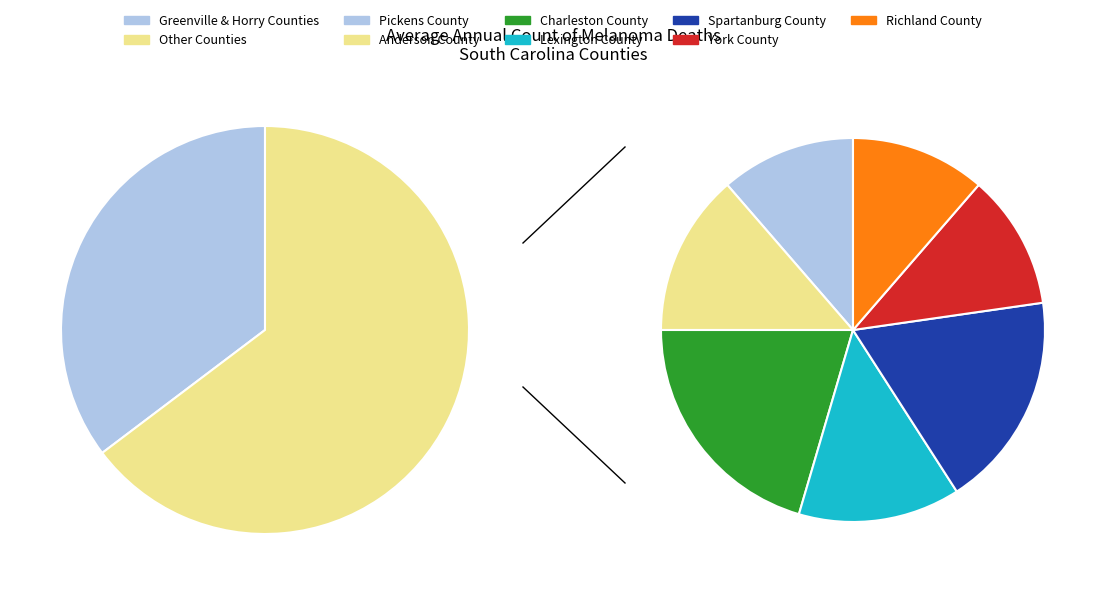

To the nearest percent, what is the difference between the largest and smallest slice percentages?

10%